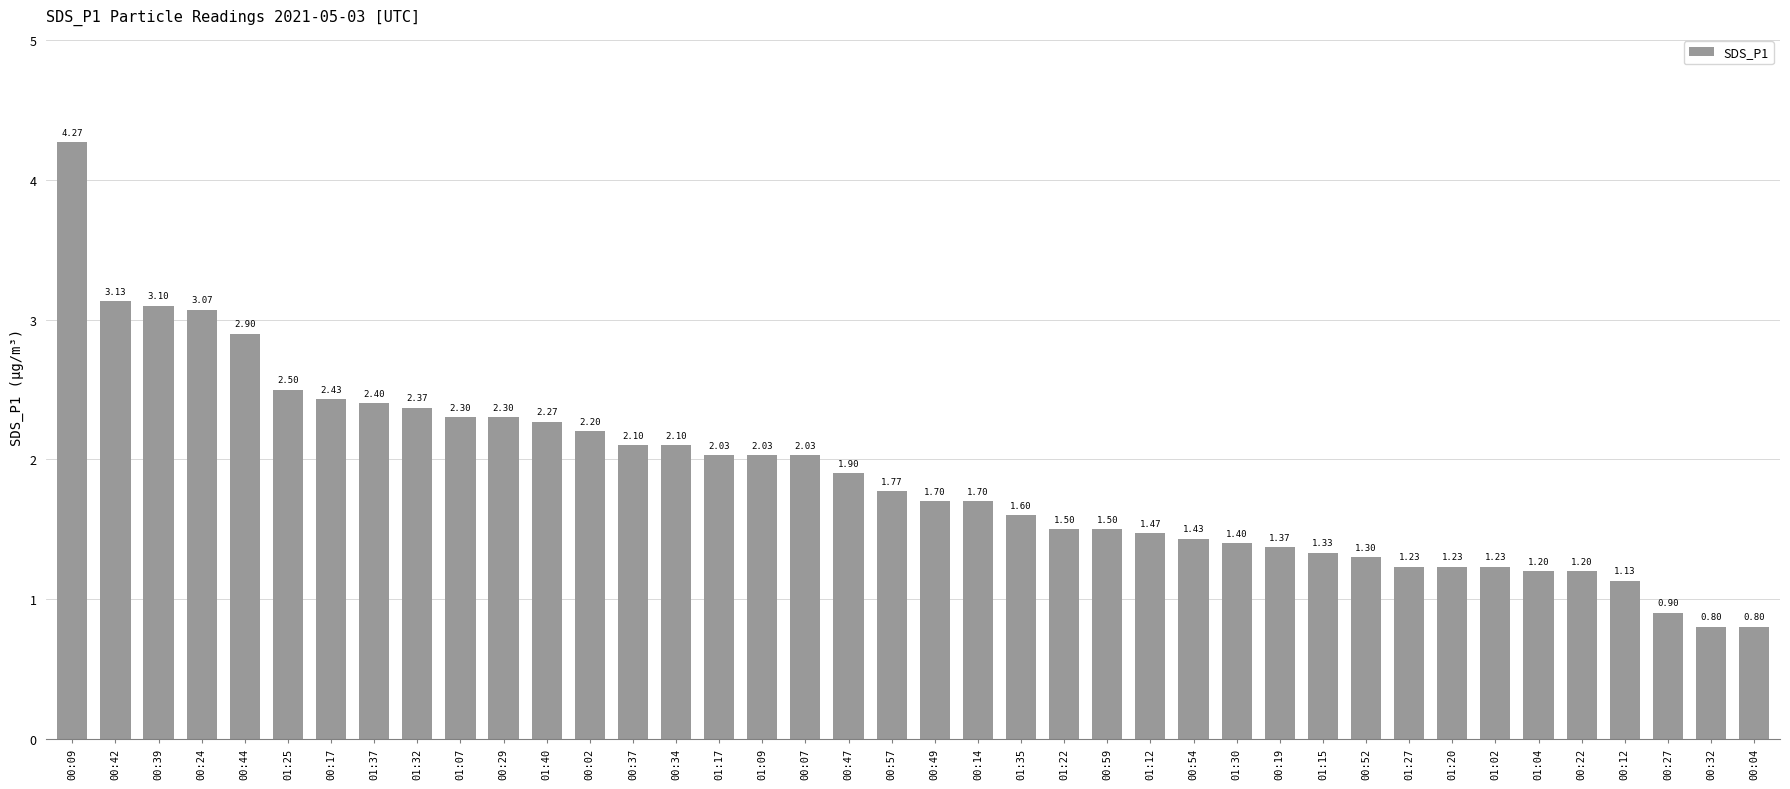

What is the average value?

1.9